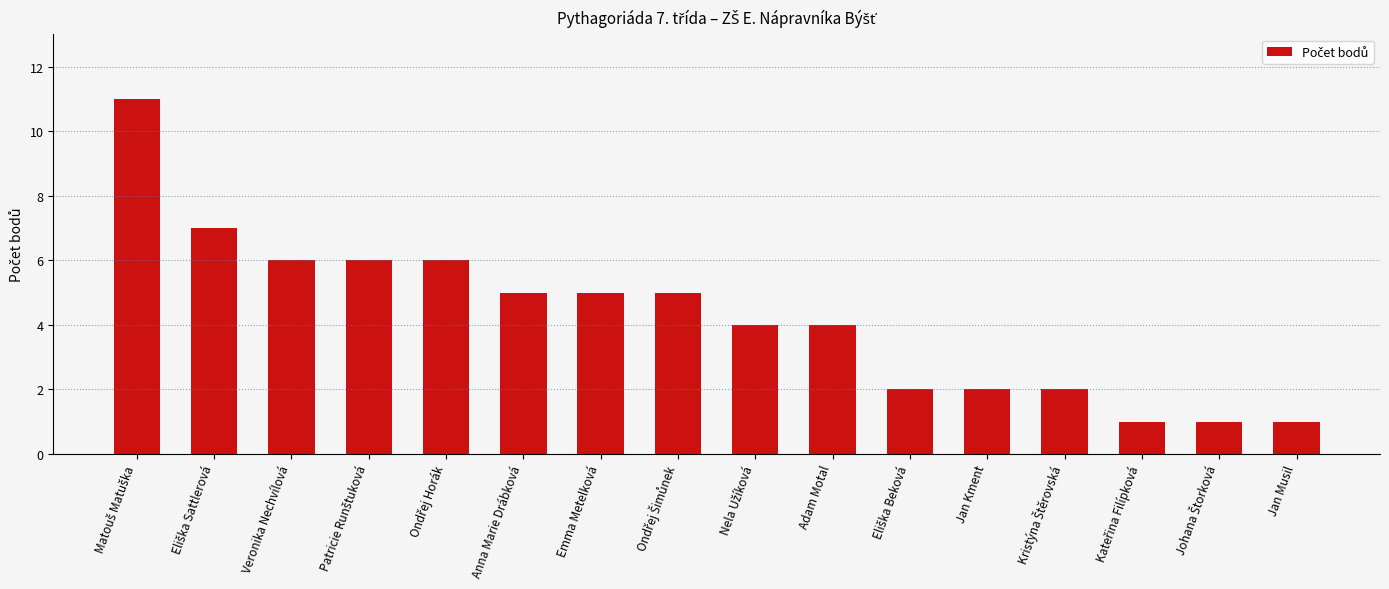

What is the difference between the maximum and minimum values?

10